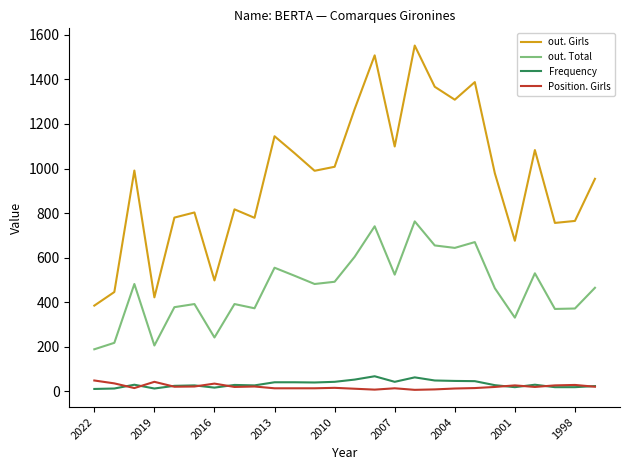

Which series has the largest total across all categories?

out. Girls